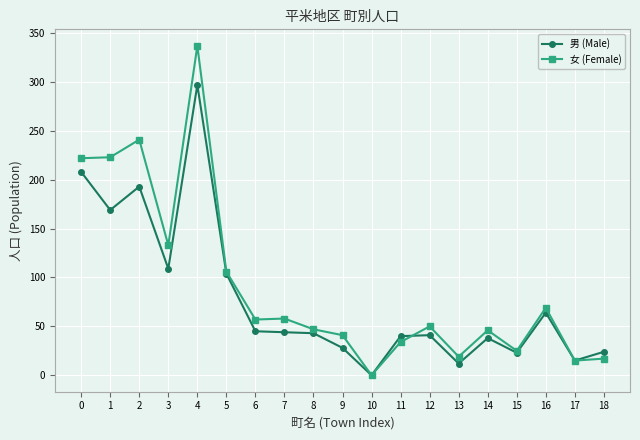

What is the difference between the second highest and second lowest values in the 女 (Female) series?

226